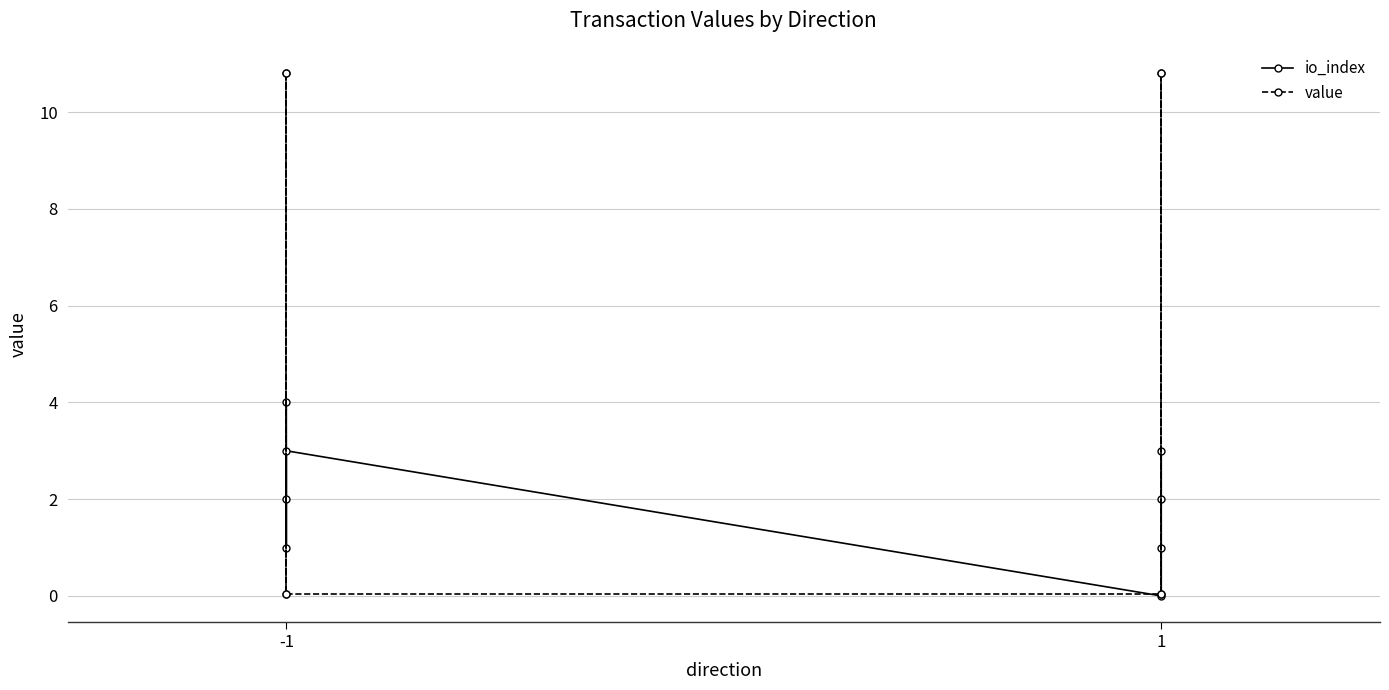

Where is the first local minimum for value?

-1